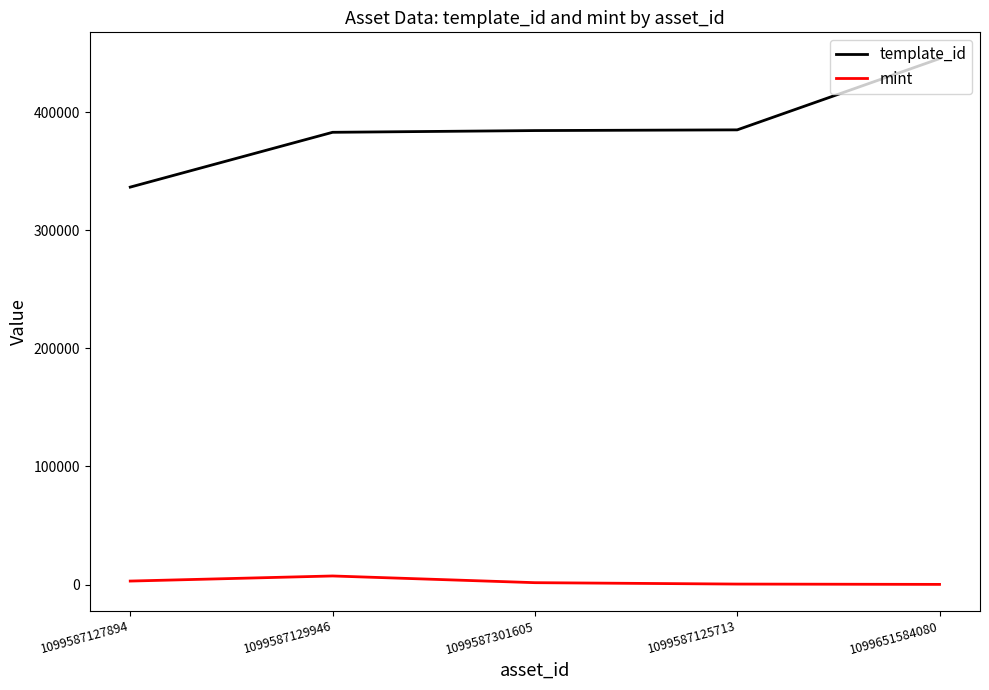

Does the chart display data point markers on the line(s)?

No